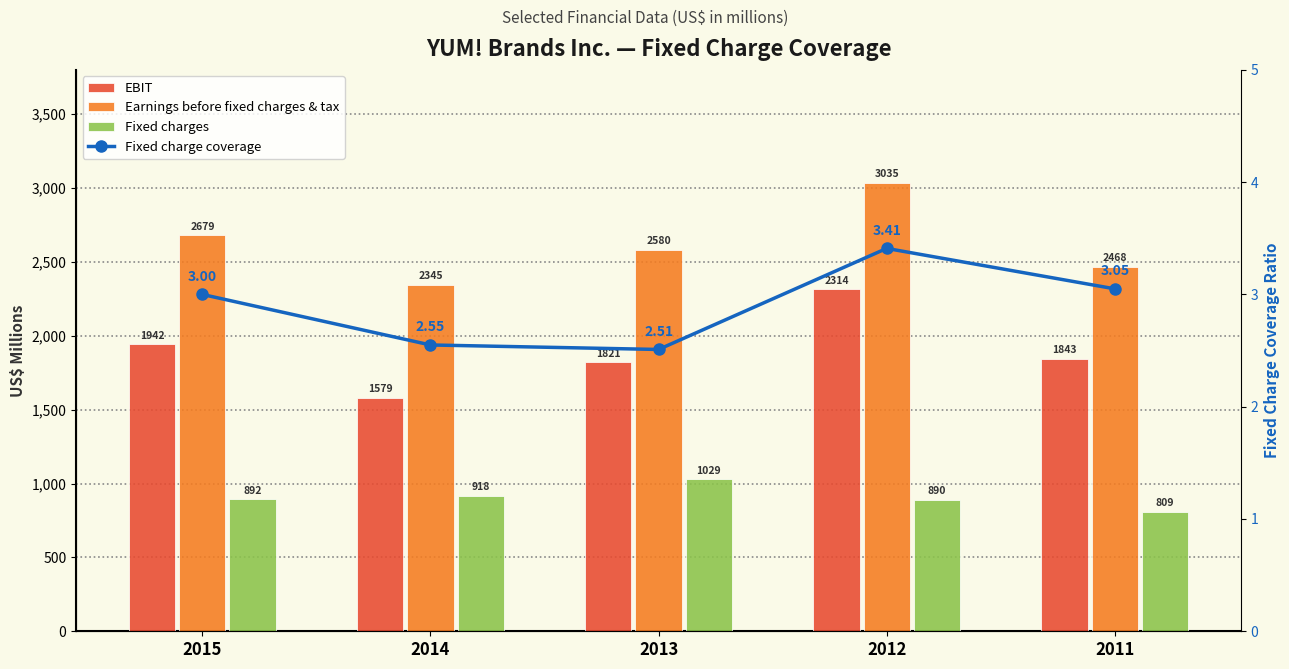

List the labels in order of Earnings before fixed charges & tax value, largest first.

2012, 2015, 2013, 2011, 2014